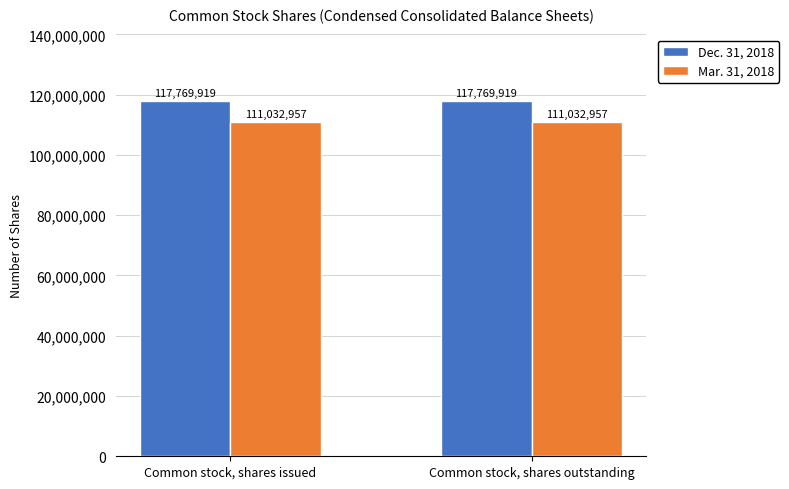

Reading left to right, what are all the values shown in this chart?

Dec. 31, 2018: 117769919	117769919
Mar. 31, 2018: 111032957	111032957